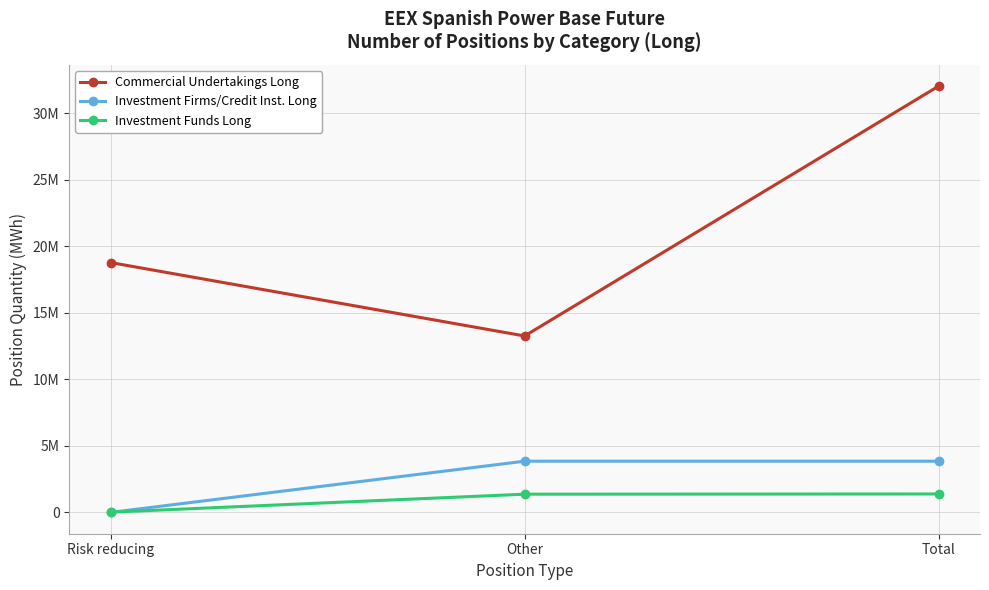

Is this an area chart (filled region under the line)?

No